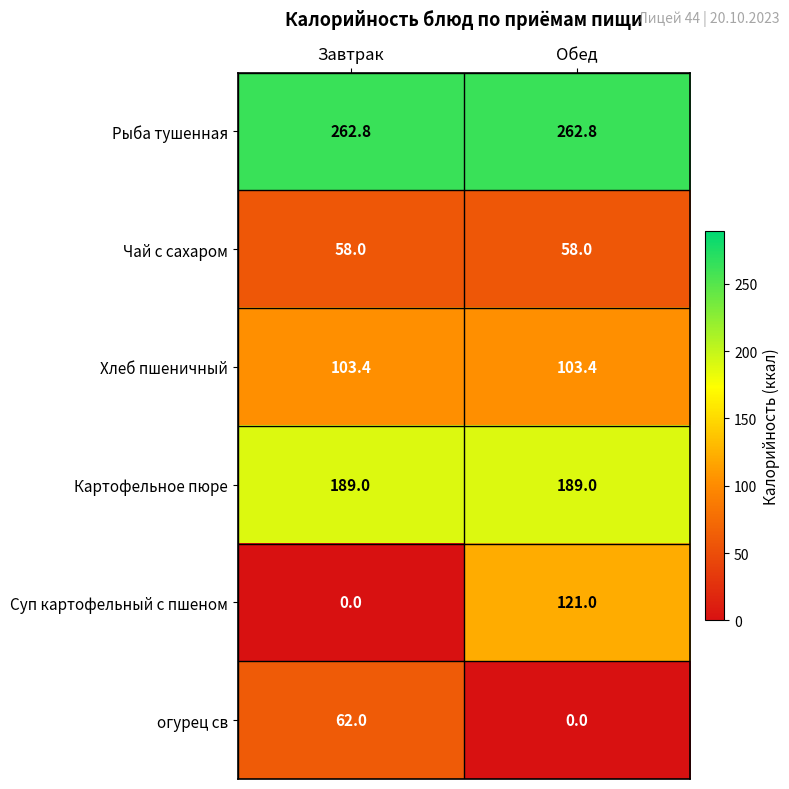

Which category has the highest value in the Суп картофельный с пшеном series?

Обед